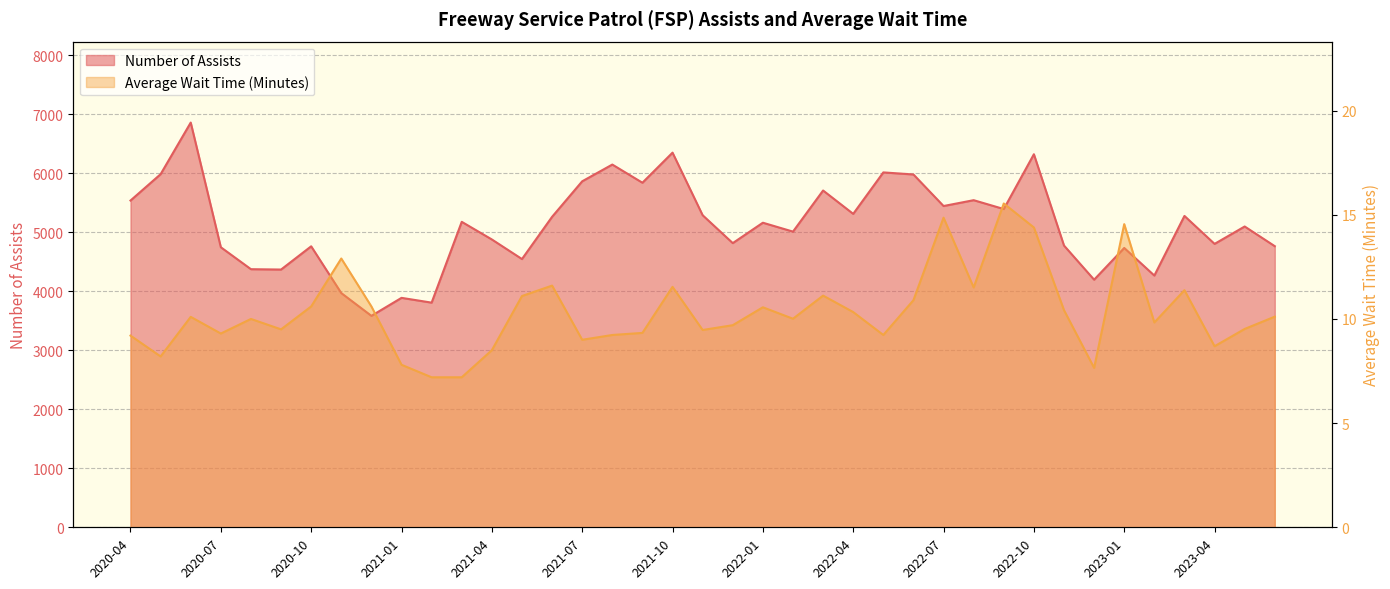

What is the label of the 38th point from the left?

2023-05